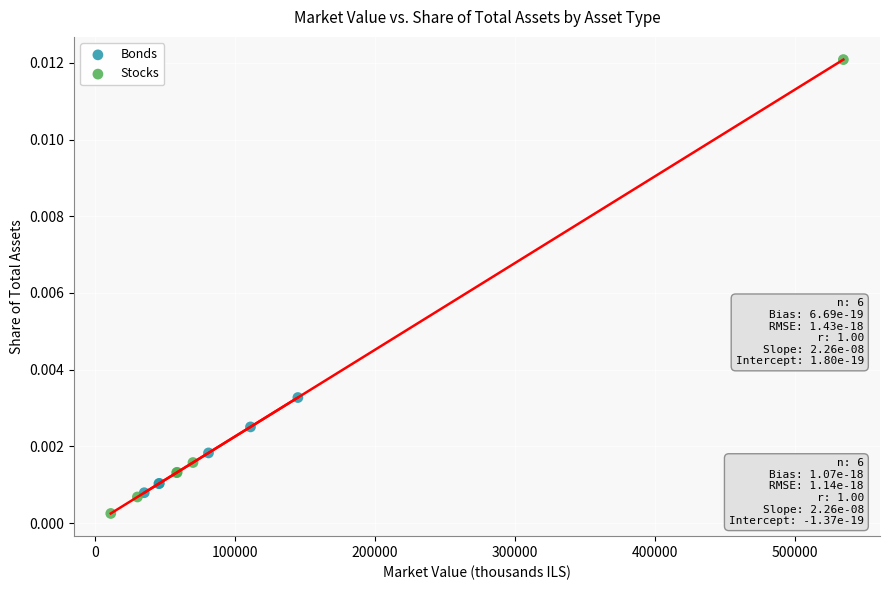

Which series has the widest spread of Y values?

Stocks